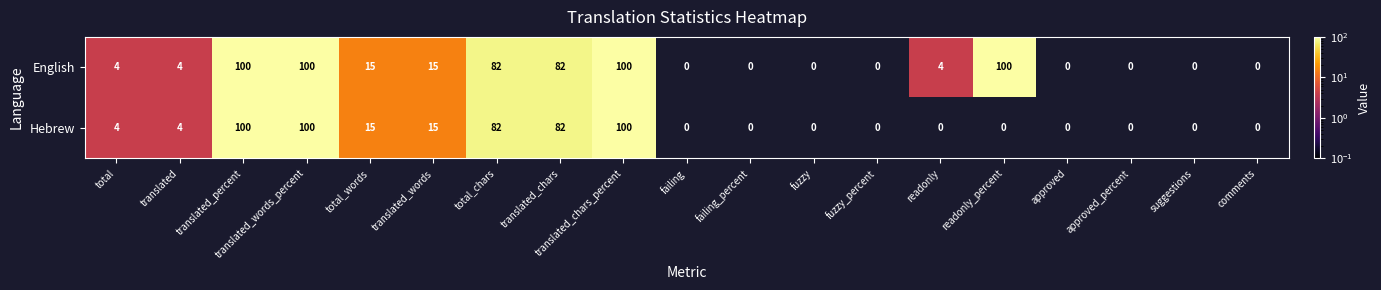

Read the English value at readonly_percent, to the nearest 5.

100